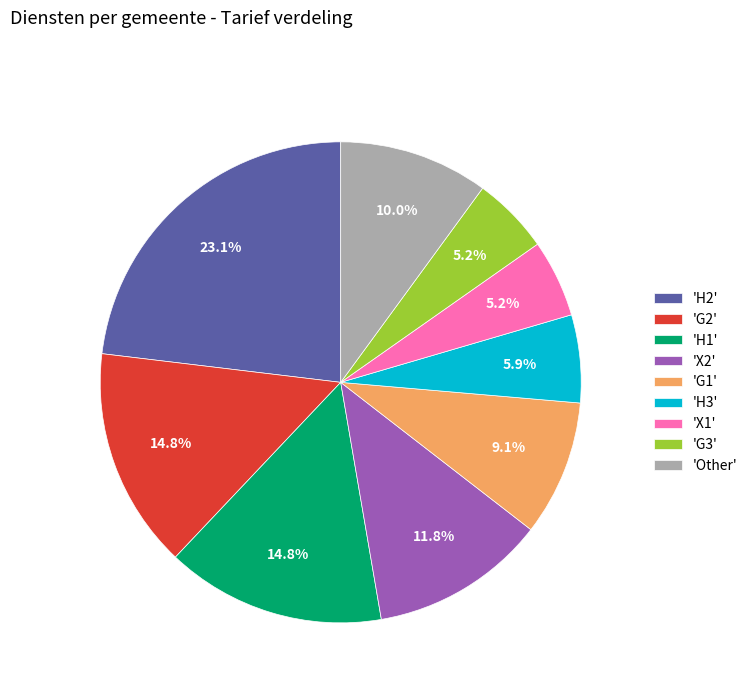

What is the ratio of the value at 'X2' to the value at 'Other'?

1.2